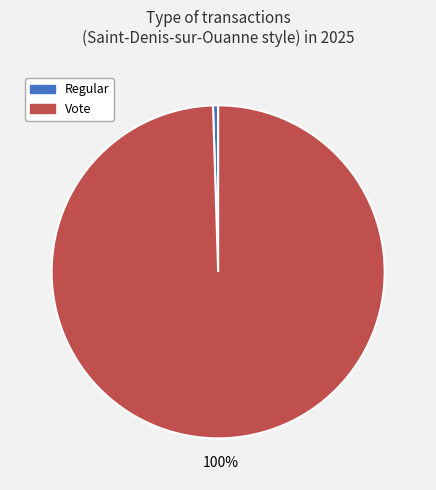

Rank the categories by value from highest to lowest.

Vote, Regular